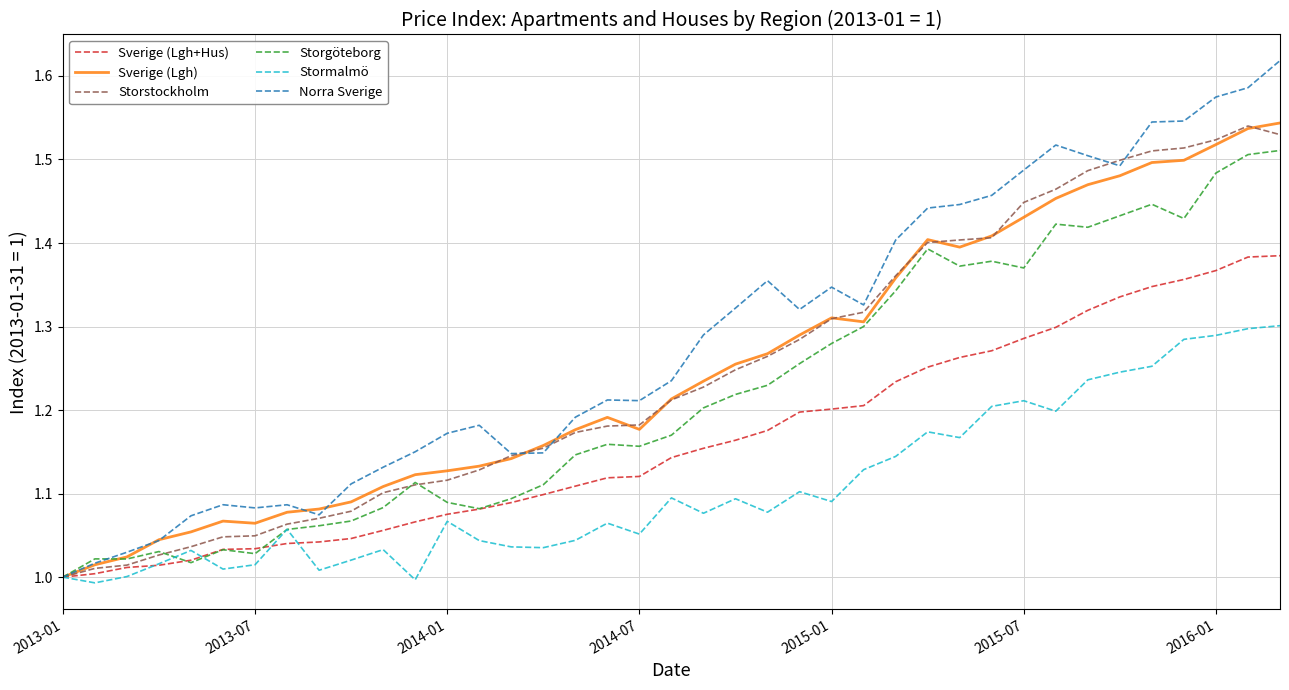

The value of Stormalmö at 2013-01 is 0.4. True or false?

False